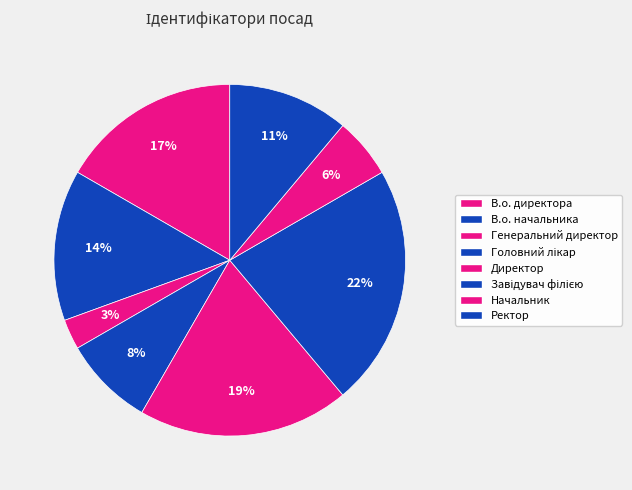

Which category has the smallest portion of the pie?

Генеральний директор